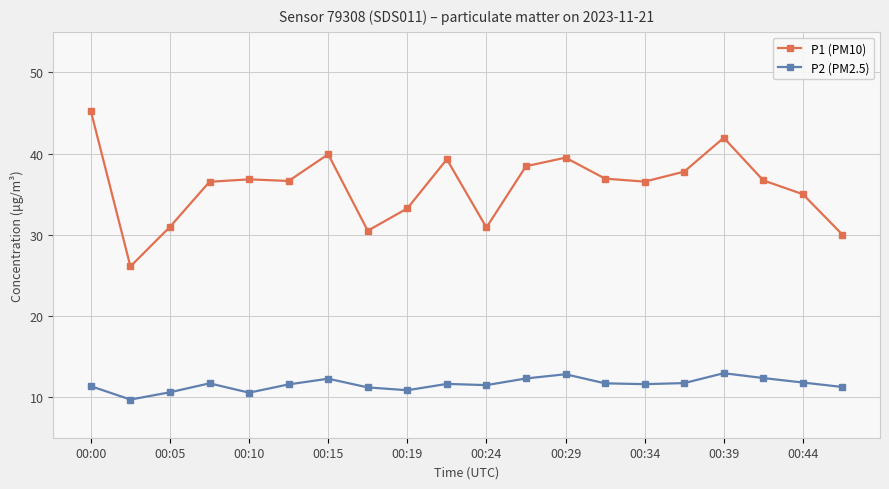

Rank the series by their maximum value, from highest to lowest.

P1 (PM10), P2 (PM2.5)